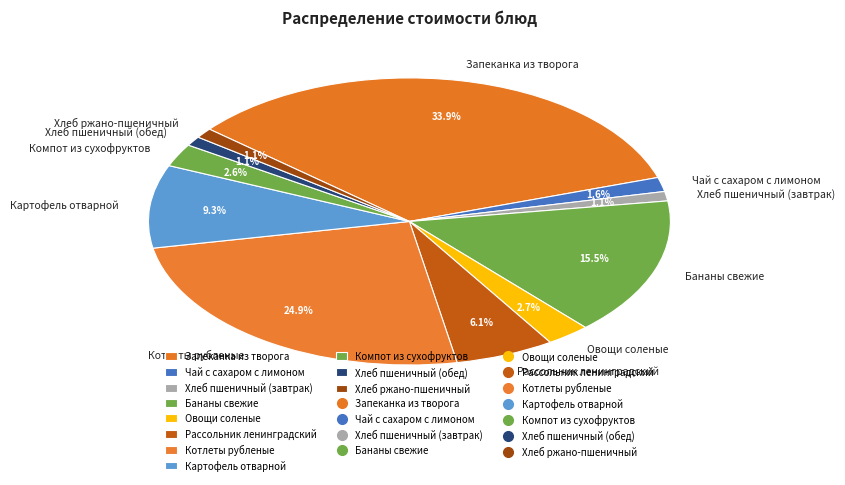

What portion of the pie excludes Чай с сахаром с лимоном?

98.4%